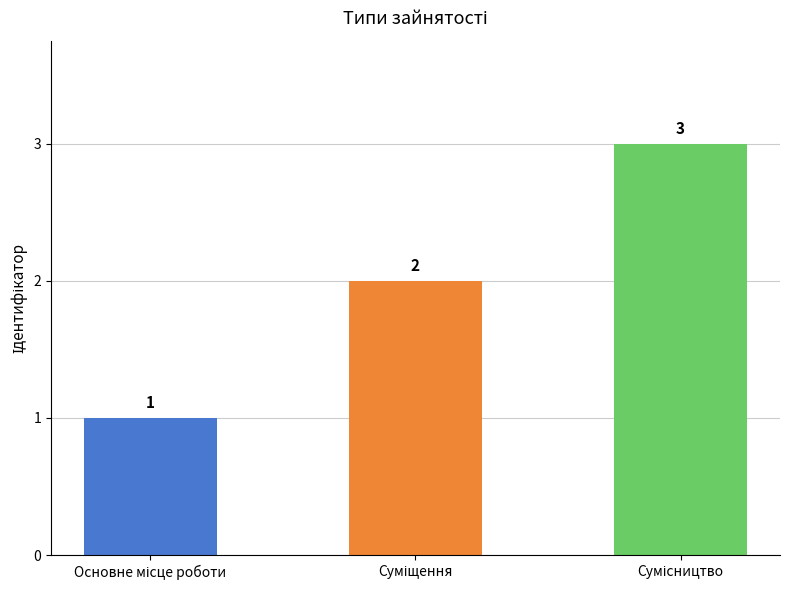

What is the value of the 3rd bar from the left?

3